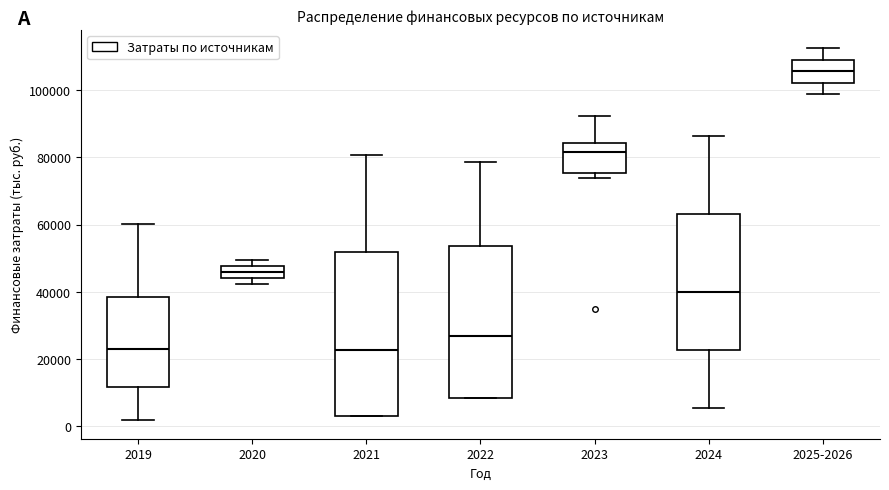

Reading left to right, transcribe this box plot: for each box, give where its median line is, the range the box spans, and where its two whiskers end, as read against the y-axis. The values are not printed on the chart, so give them approximately, as read against the axis.

2019: median 24000, box 12000 to 38000, whiskers 2000 to 60000
2020: median 46000, box 44000 to 48000, whiskers 42000 to 50000
2021: median 22000, box 4000 to 52000, whiskers 4000 to 80000
2022: median 28000, box 8000 to 54000, whiskers 8000 to 78000
2023: median 82000, box 76000 to 84000, whiskers 74000 to 92000
2024: median 40000, box 22000 to 64000, whiskers 6000 to 86000
2025-2026: median 106000, box 102000 to 108000, whiskers 98000 to 112000